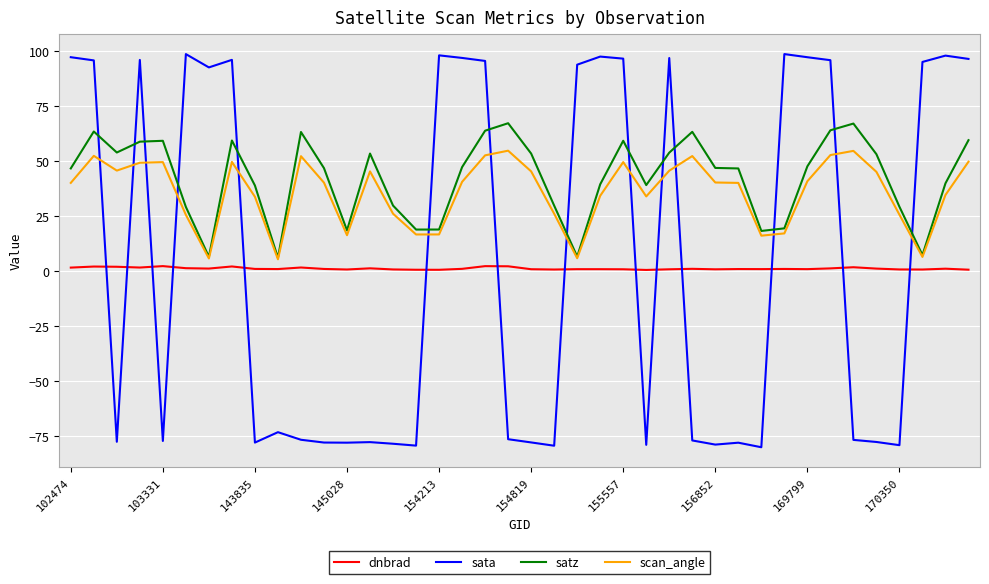

What is the average value of the sata series?

4.9